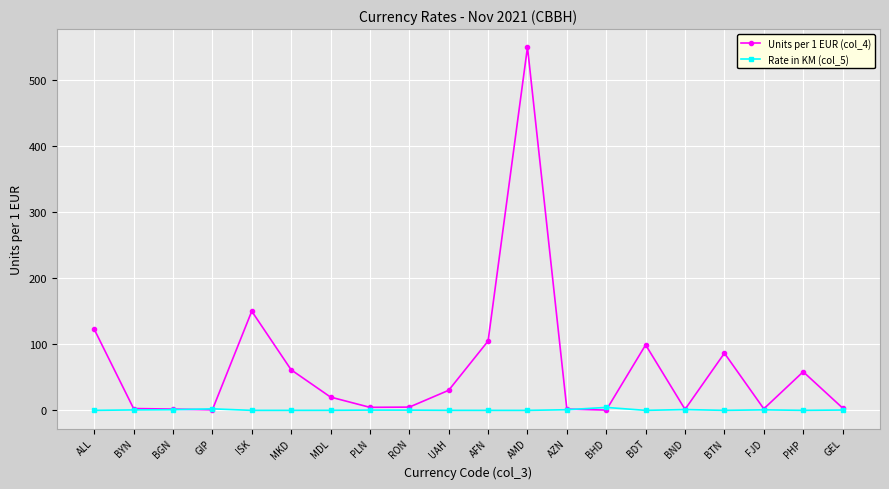

What is the total value across all series at BND?

2.8